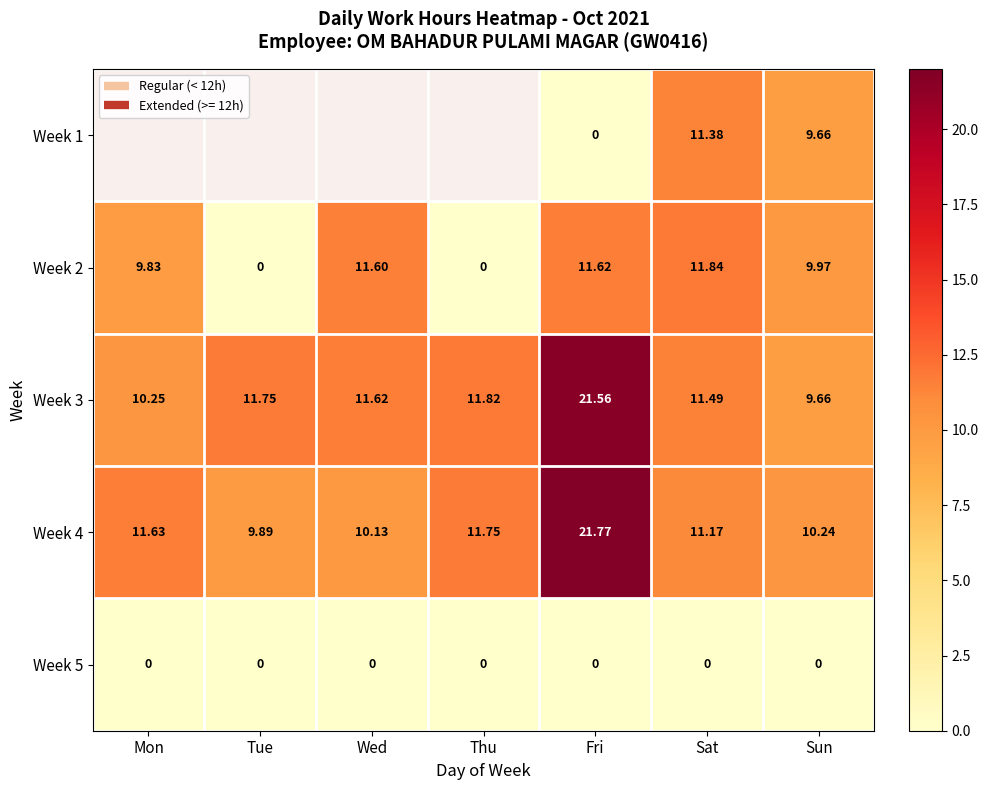

True or false: Week 5 has a value of 0.0 at Tue.

True